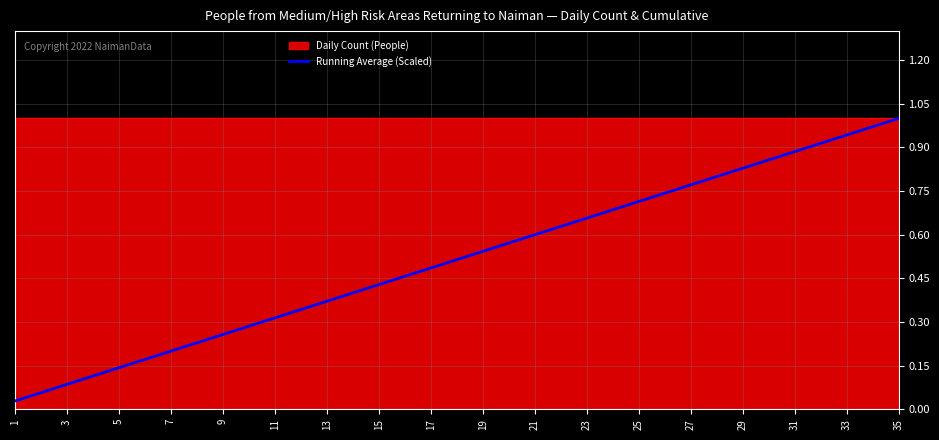

True or false: Running Average (Scaled) has a value of 0.4 at 23.

False